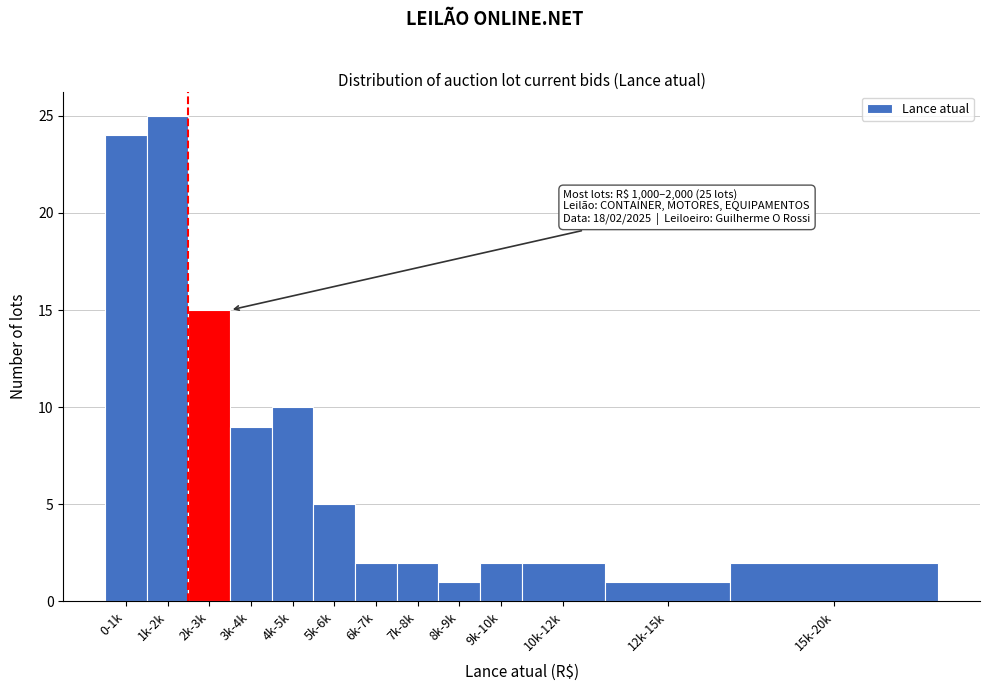

Reading left to right, what are all the values shown in this chart?

24	25	15	9	10	5	2	2	1	2	2	1	2